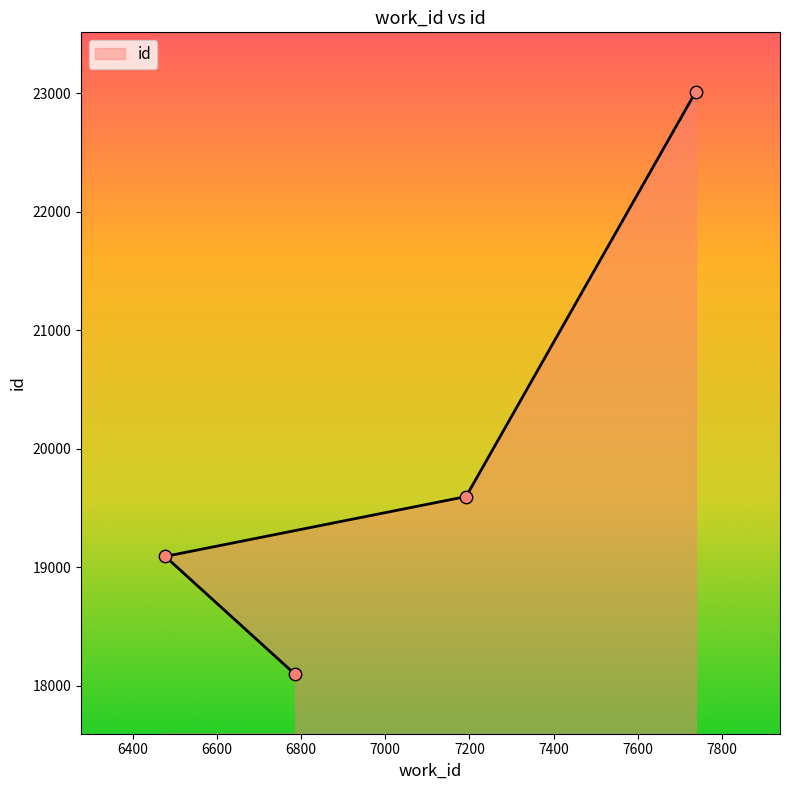

What is the change in value from 6786 to 6477?

+996